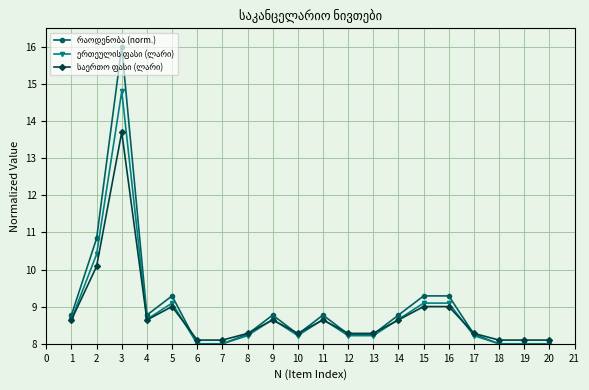

What is the total value across all series at 12?

24.8